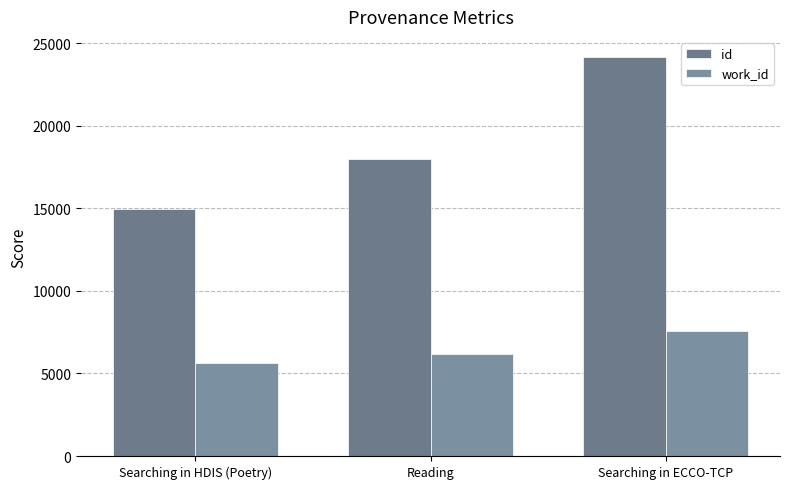

What is the minimum value for id?

14976.0